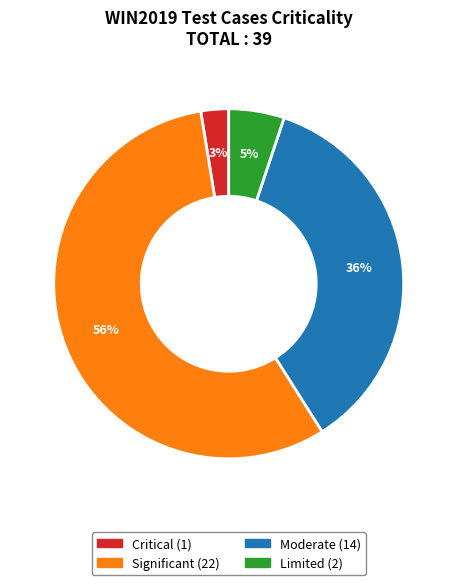

How many slices are in this pie chart?

4